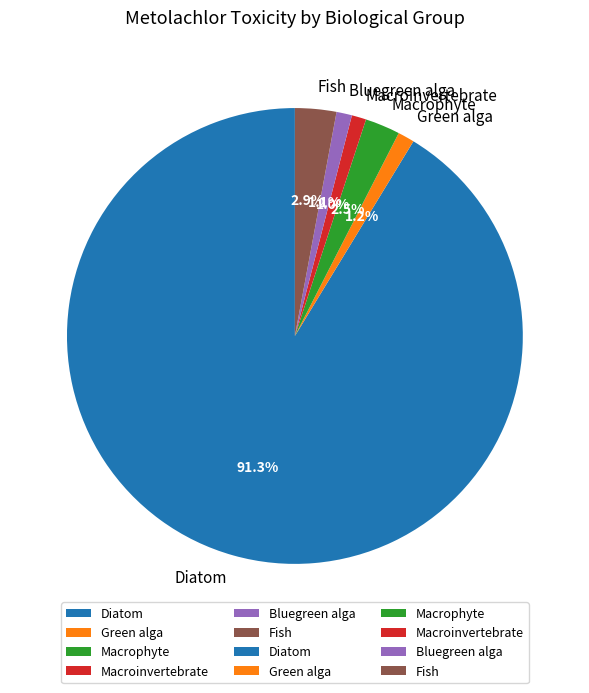

How many slices are in this pie chart?

6